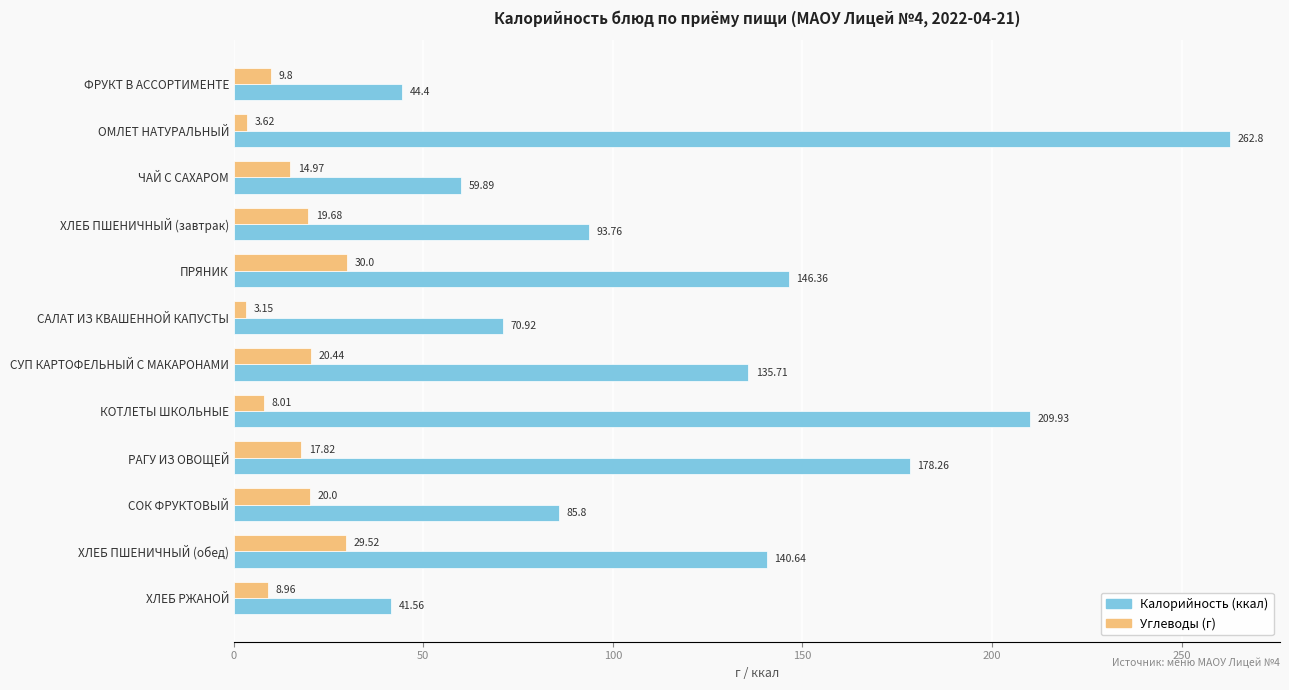

What is the total value across all series at КОТЛЕТЫ ШКОЛЬНЫЕ?

217.9